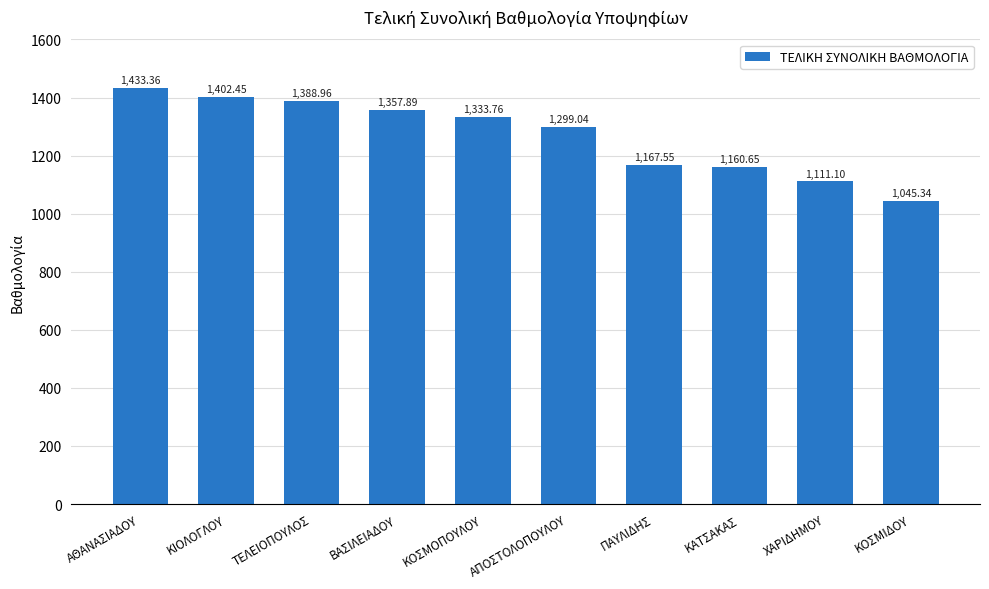

Rank the categories by value from highest to lowest.

ΑΘΑΝΑΣΙΑΔΟΥ, ΚΙΟΛΟΓΛΟΥ, ΤΕΛΕΙΟΠΟΥΛΟΣ, ΒΑΣΙΛΕΙΑΔΟΥ, ΚΟΣΜΟΠΟΥΛΟΥ, ΑΠΟΣΤΟΛΟΠΟΥΛΟΥ, ΠΑΥΛΙΔΗΣ, ΚΑΤΣΑΚΑΣ, ΧΑΡΙΔΗΜΟΥ, ΚΟΣΜΙΔΟΥ